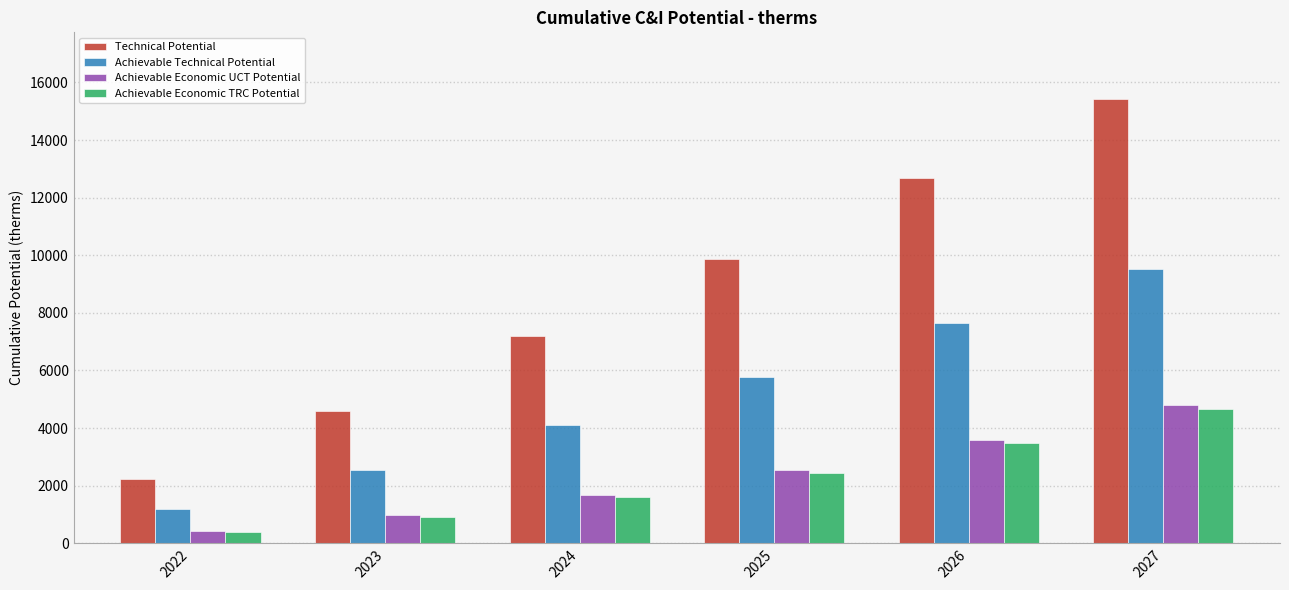

What is the spread (max minus min) of values at 2027?

10744.7